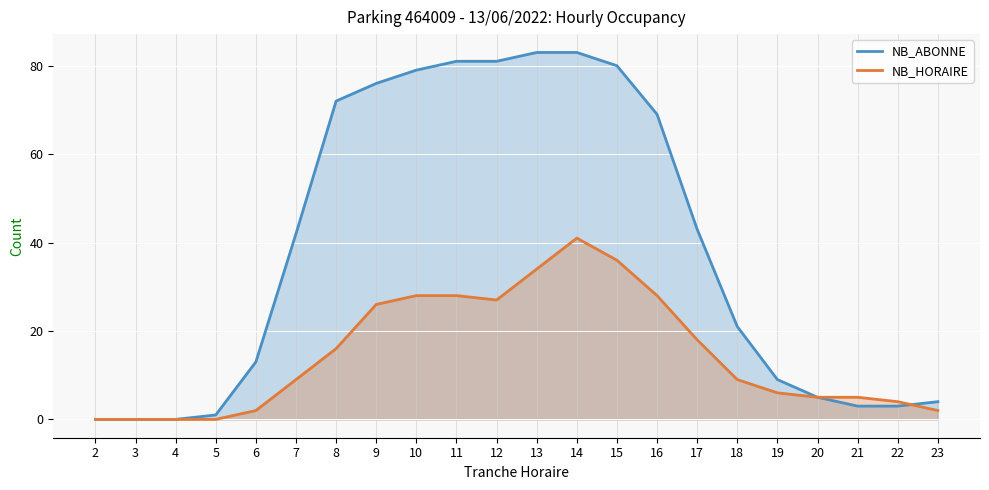

What is the difference between the NB_HORAIRE values at 7 and 21?

4